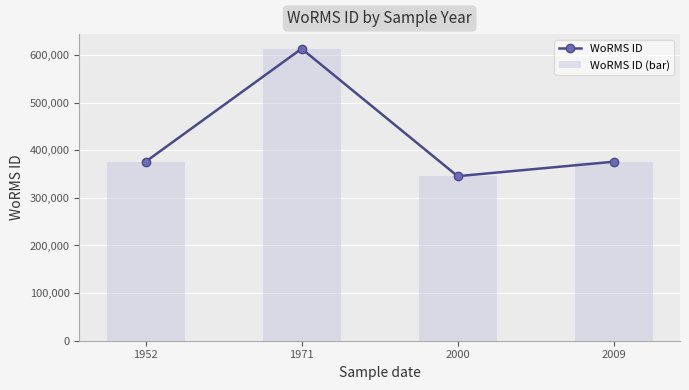

What is the difference between the second highest and minimum values in the WoRMS ID series?

30367